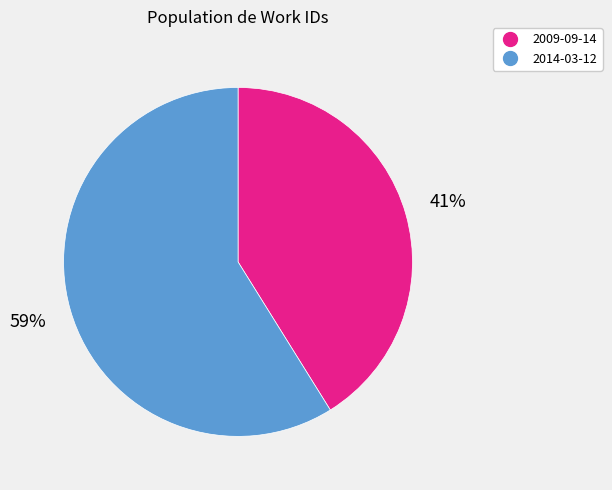

Which category has the smallest portion of the pie?

2009-09-14